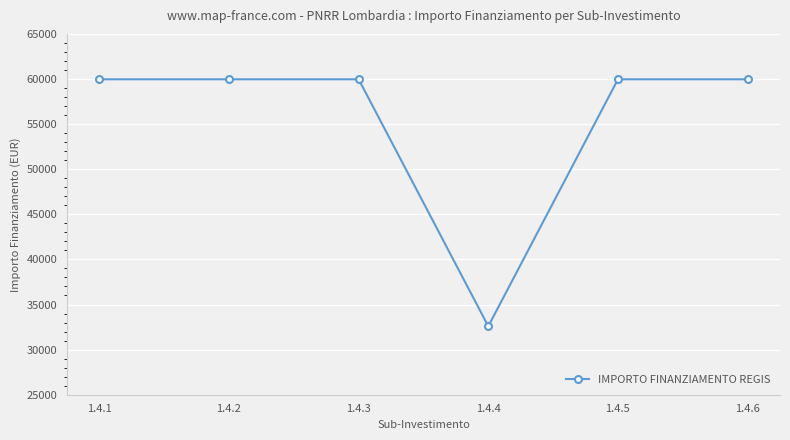

How many distinct data groups are displayed?

1